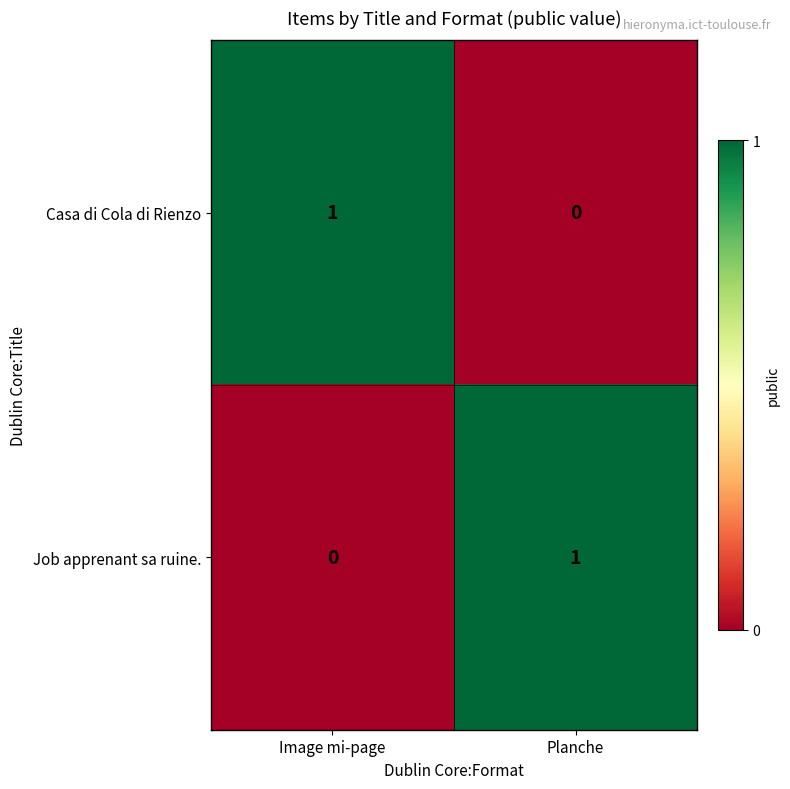

Where is Casa di Cola di Rienzo nearest to the value 0?

Planche